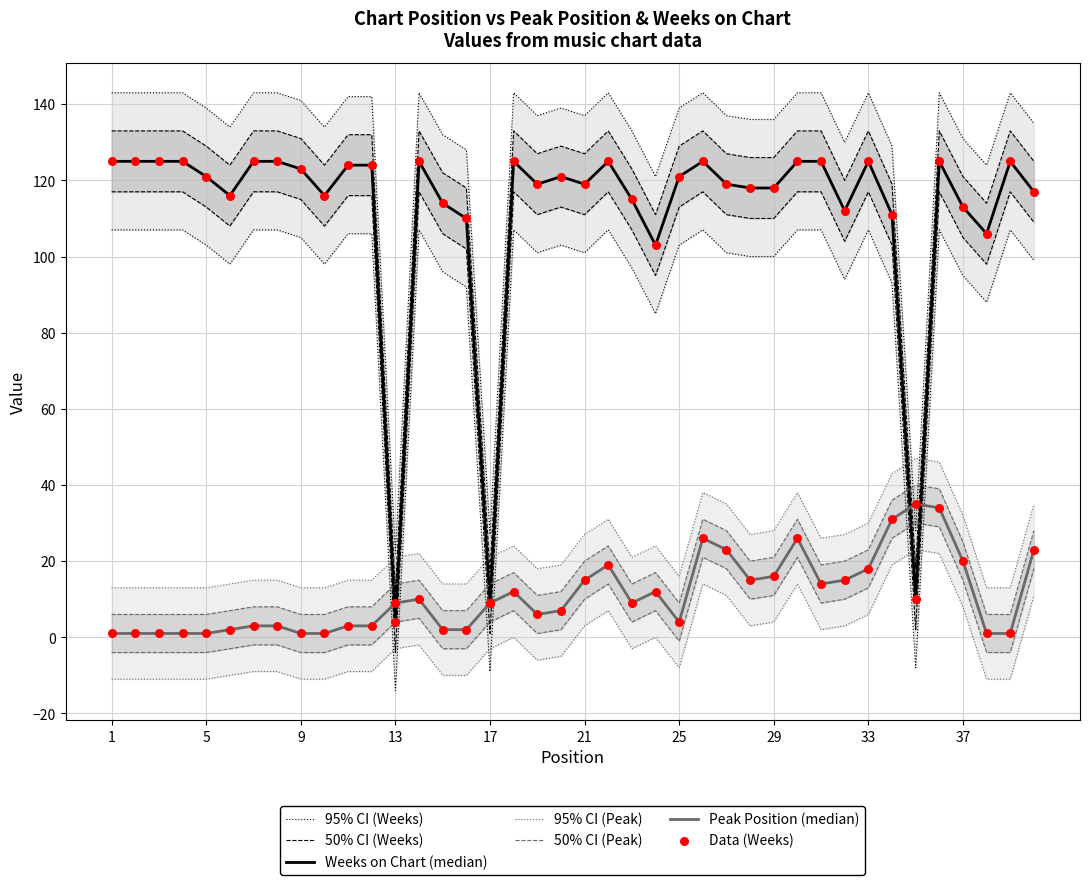

At which category is the sum across all series the highest?

36